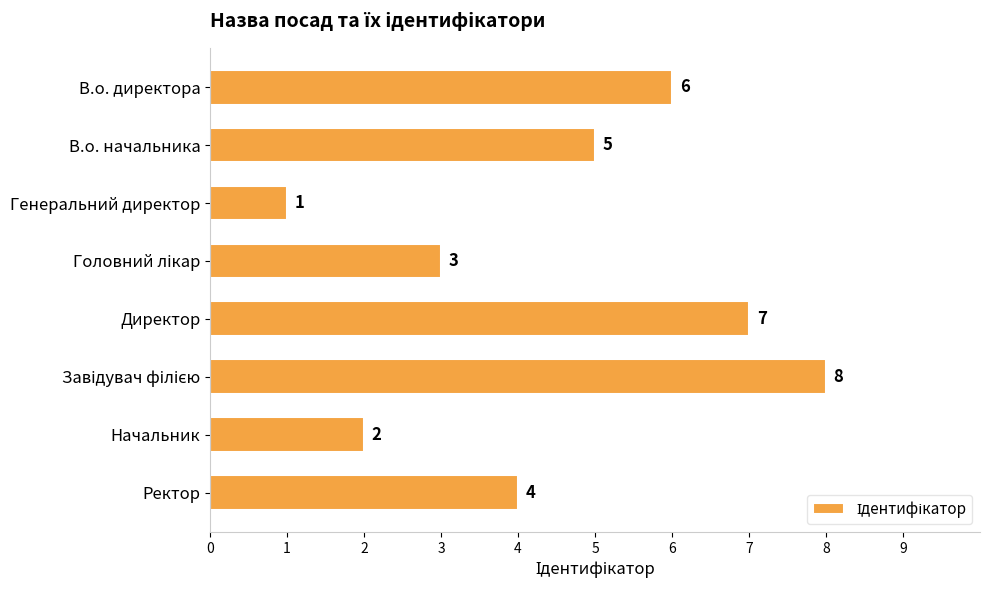

How many values are below 5?

4